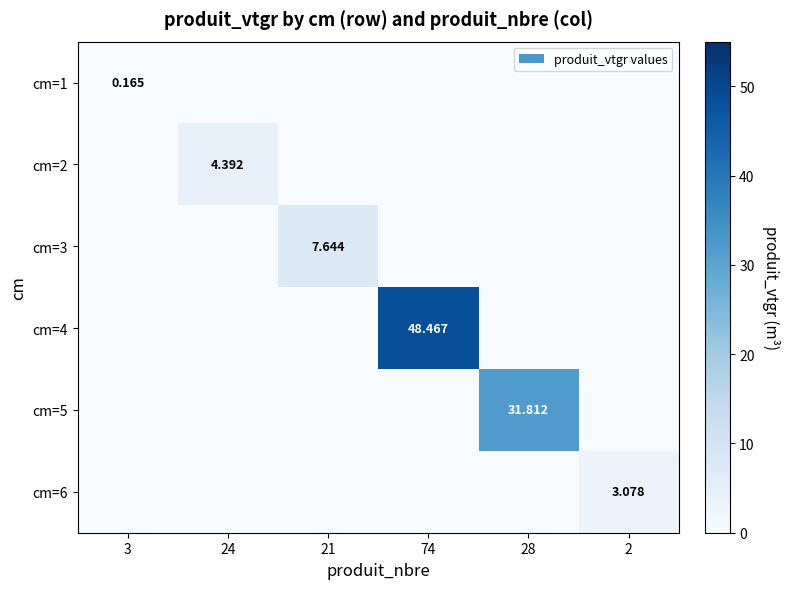

True or false: cm=6 has a value of 0.0 at 21.

True